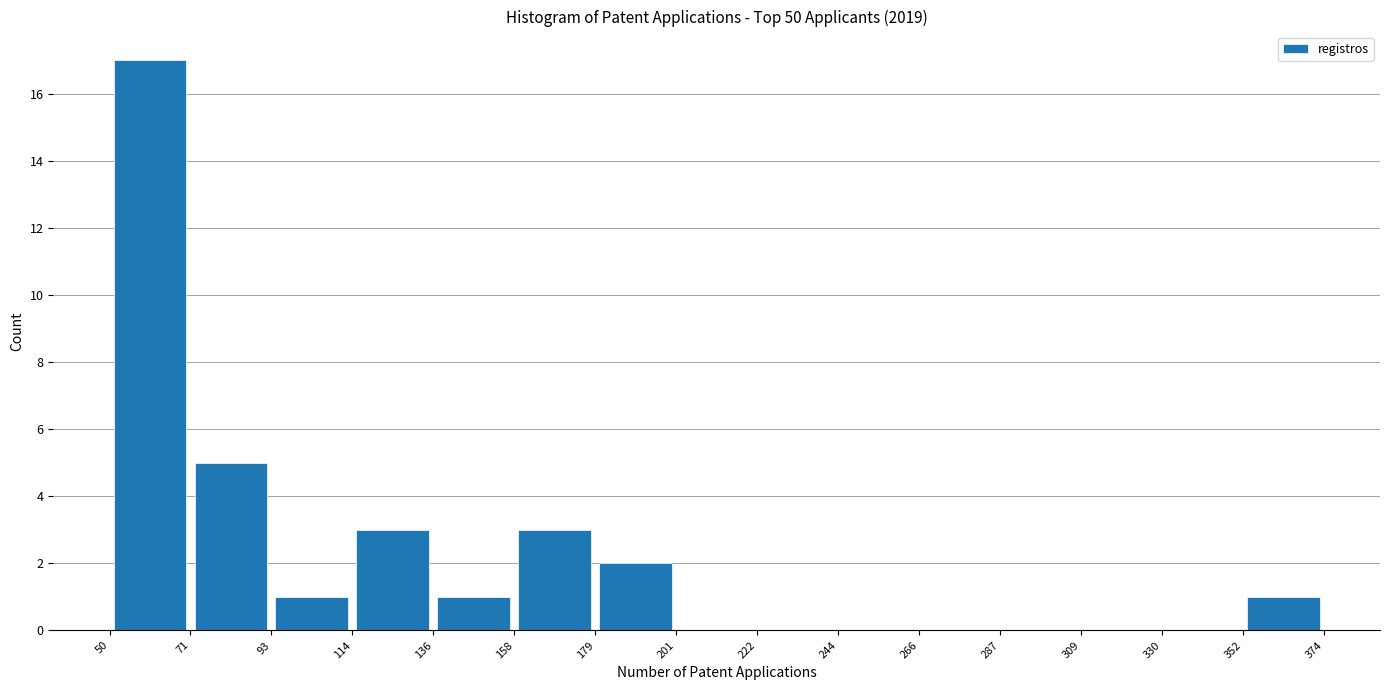

Over which range of the x-axis is the bar tallest?

50 to 71